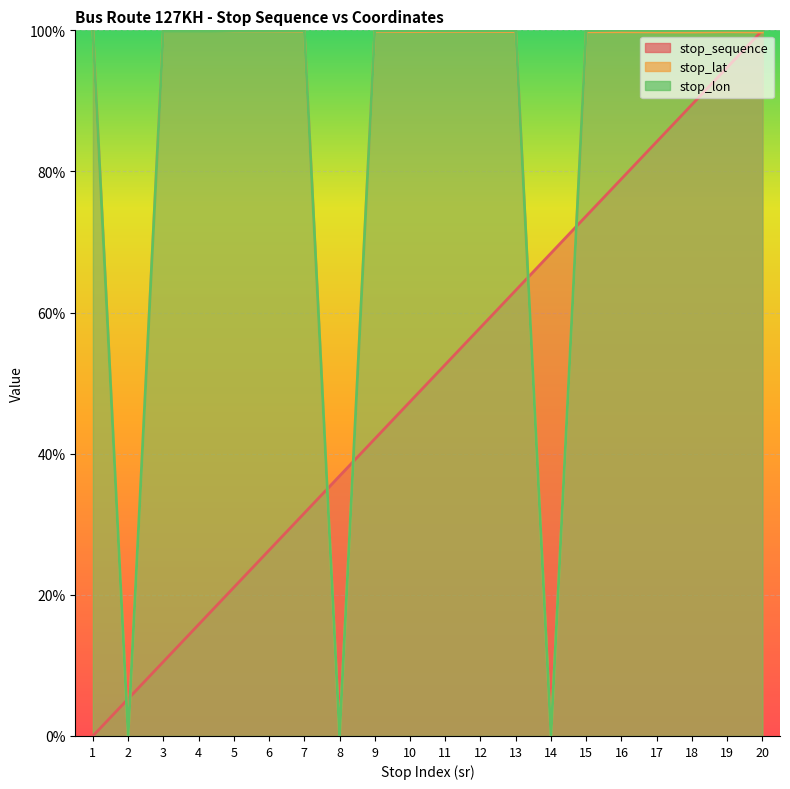

At which label does stop_lon reach its peak?

16